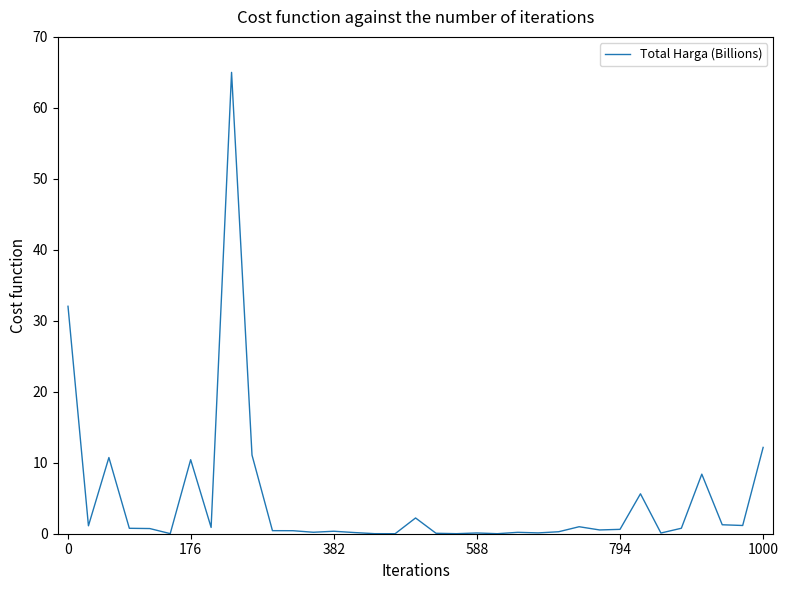

What is the maximum value shown in the chart?

65.0